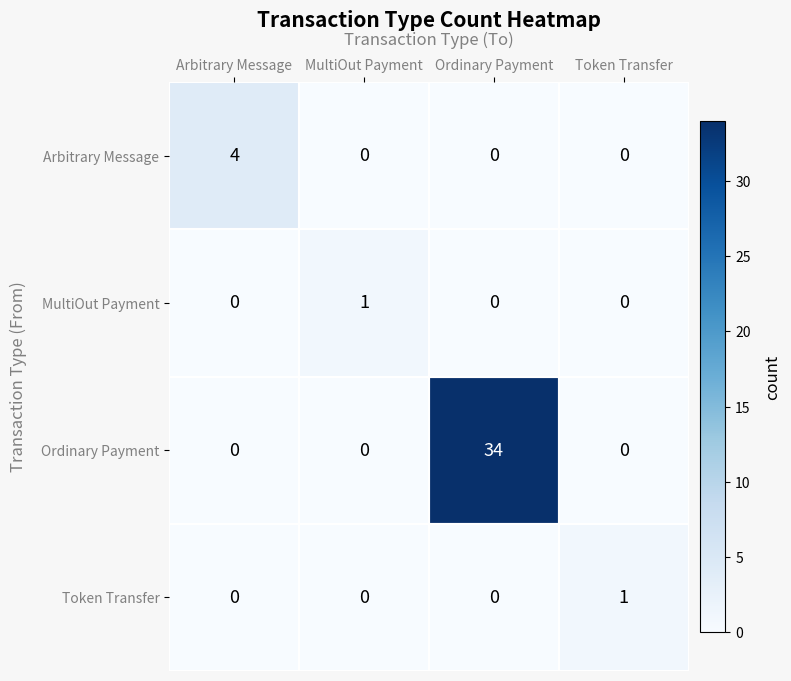

True or false: Ordinary Payment has a value of -13 at Token Transfer.

False